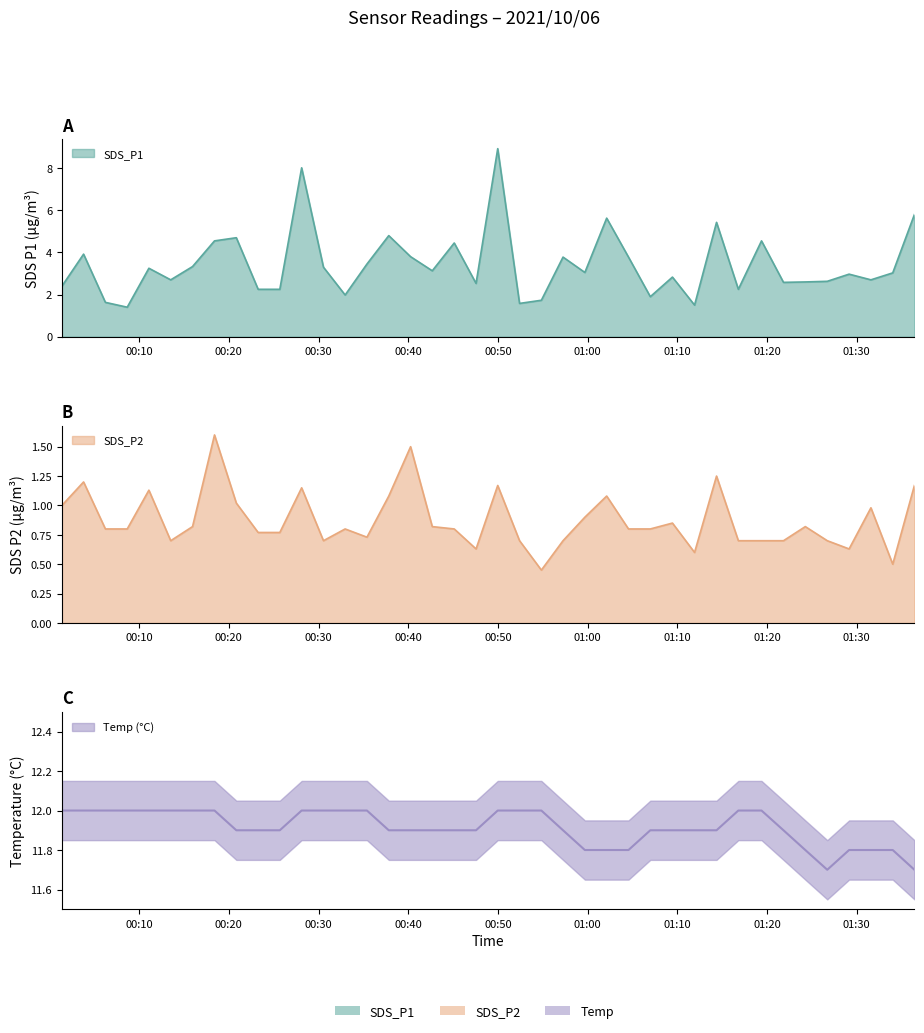

What is the label of the 27th point from the left?

2021/10/06 01:04:34